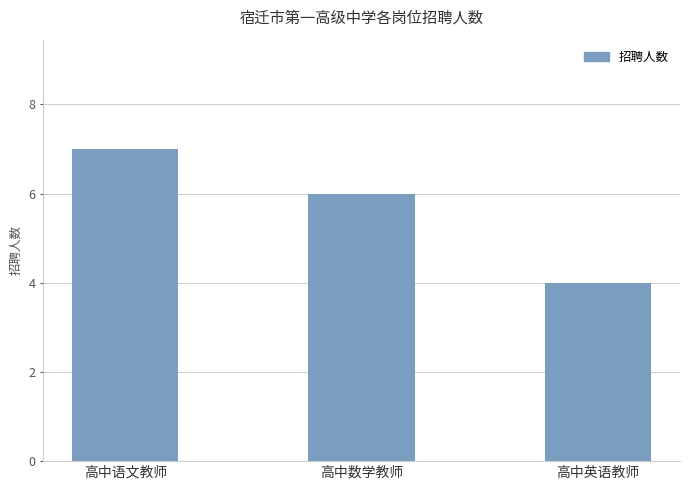

Does the chart contain stacked bars?

No